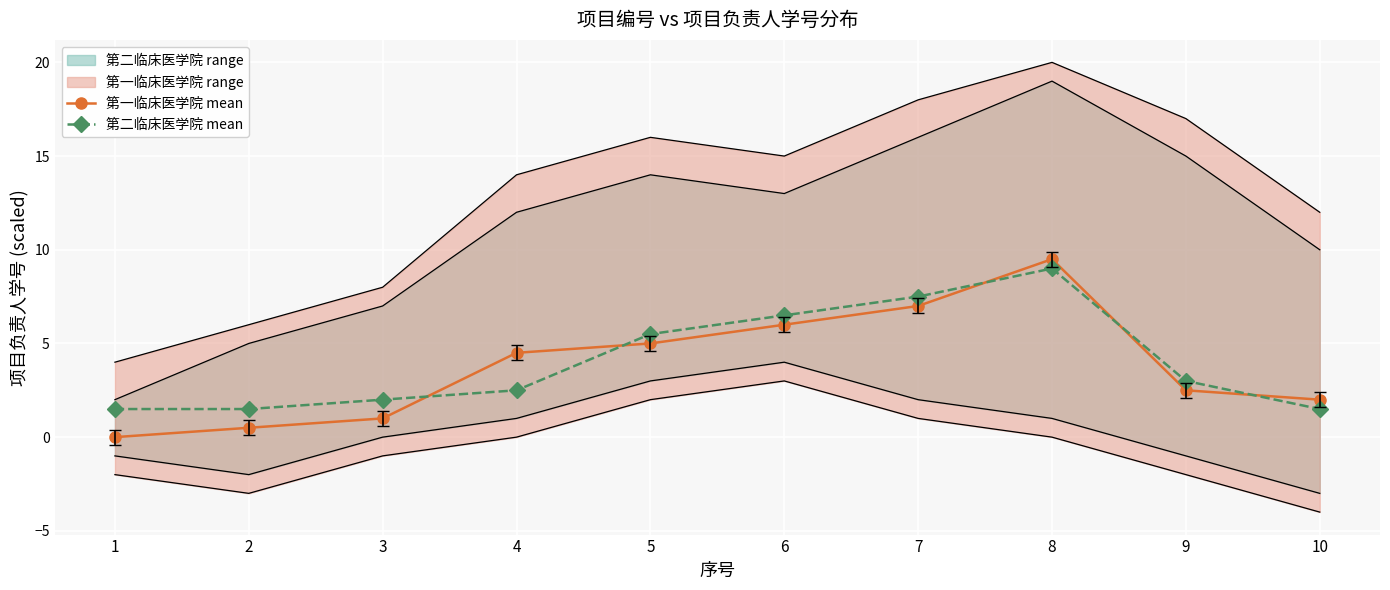

Where does the 第一临床医学院 mean series first go above 4?

4